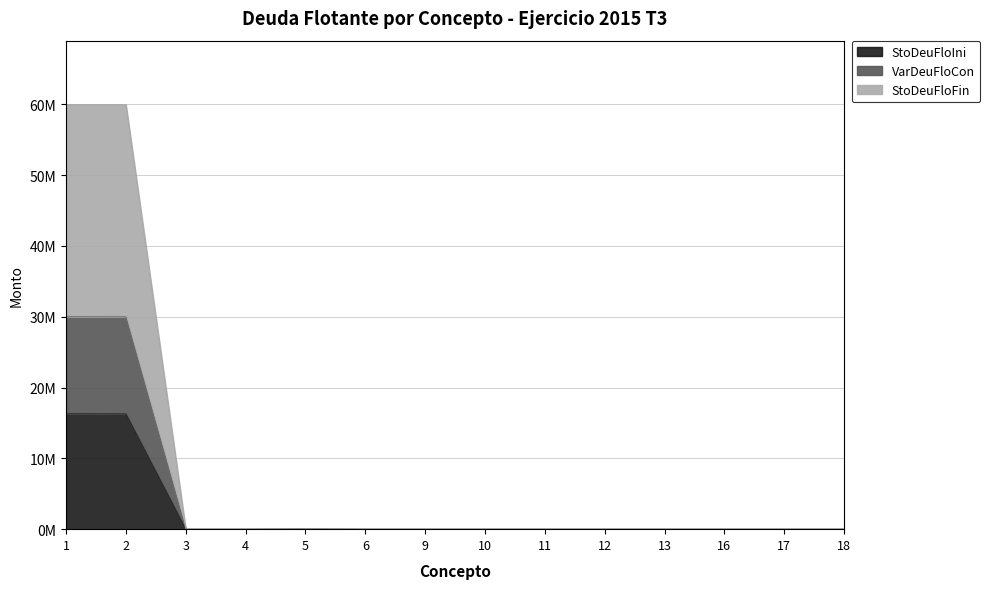

What are all the series names shown in the legend?

StoDeuFloIni, VarDeuFloCon, StoDeuFloFin